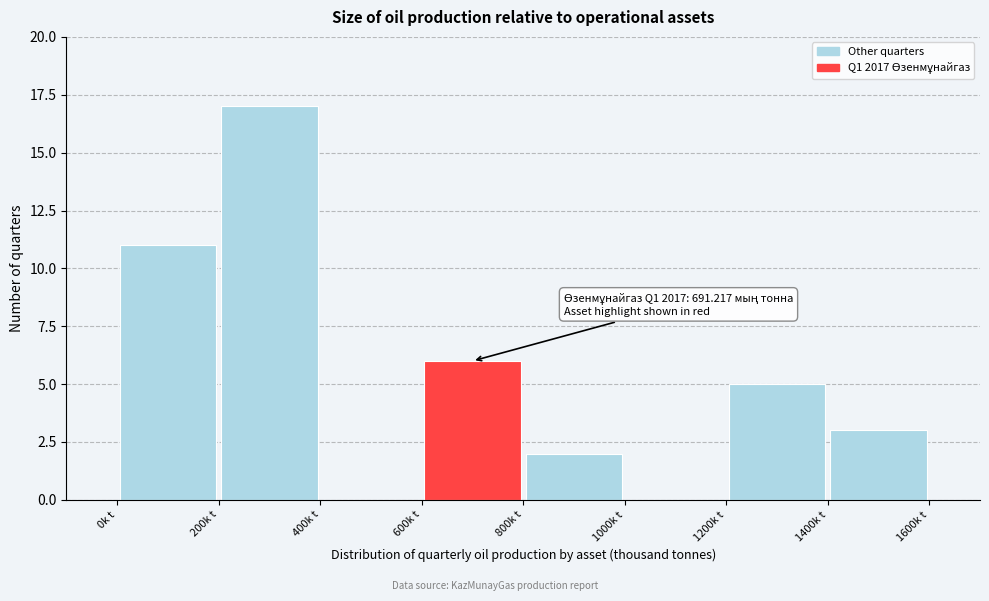

Which range on the x-axis has the tallest bar?

200 to 400